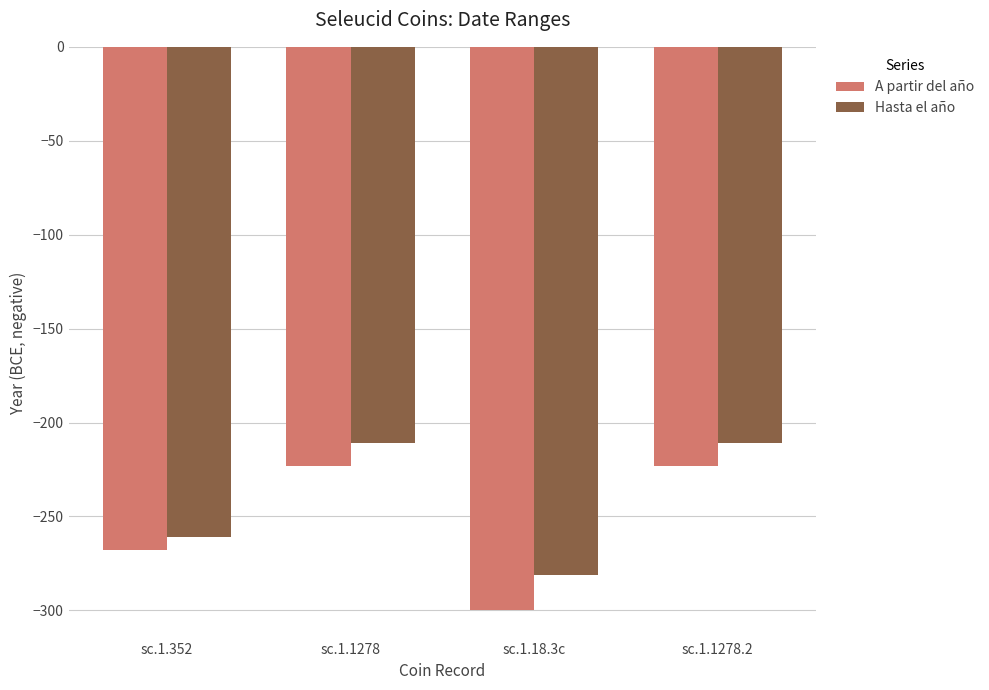

What position from the left is sc.1.1278?

2